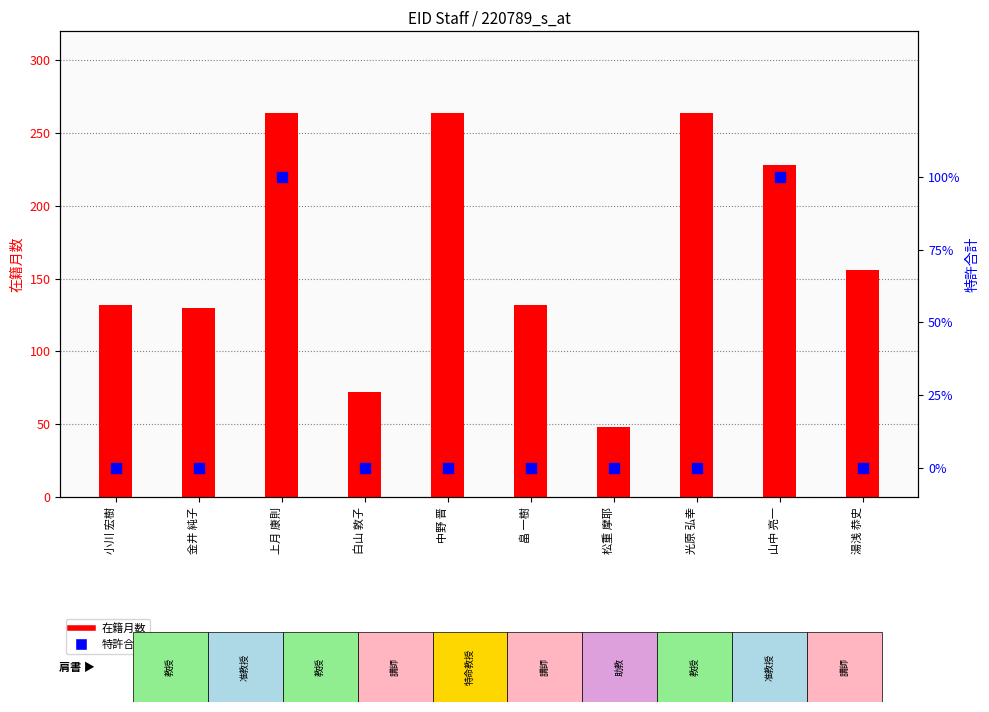

Which series has the largest Y range (max minus min)?

在籍月数